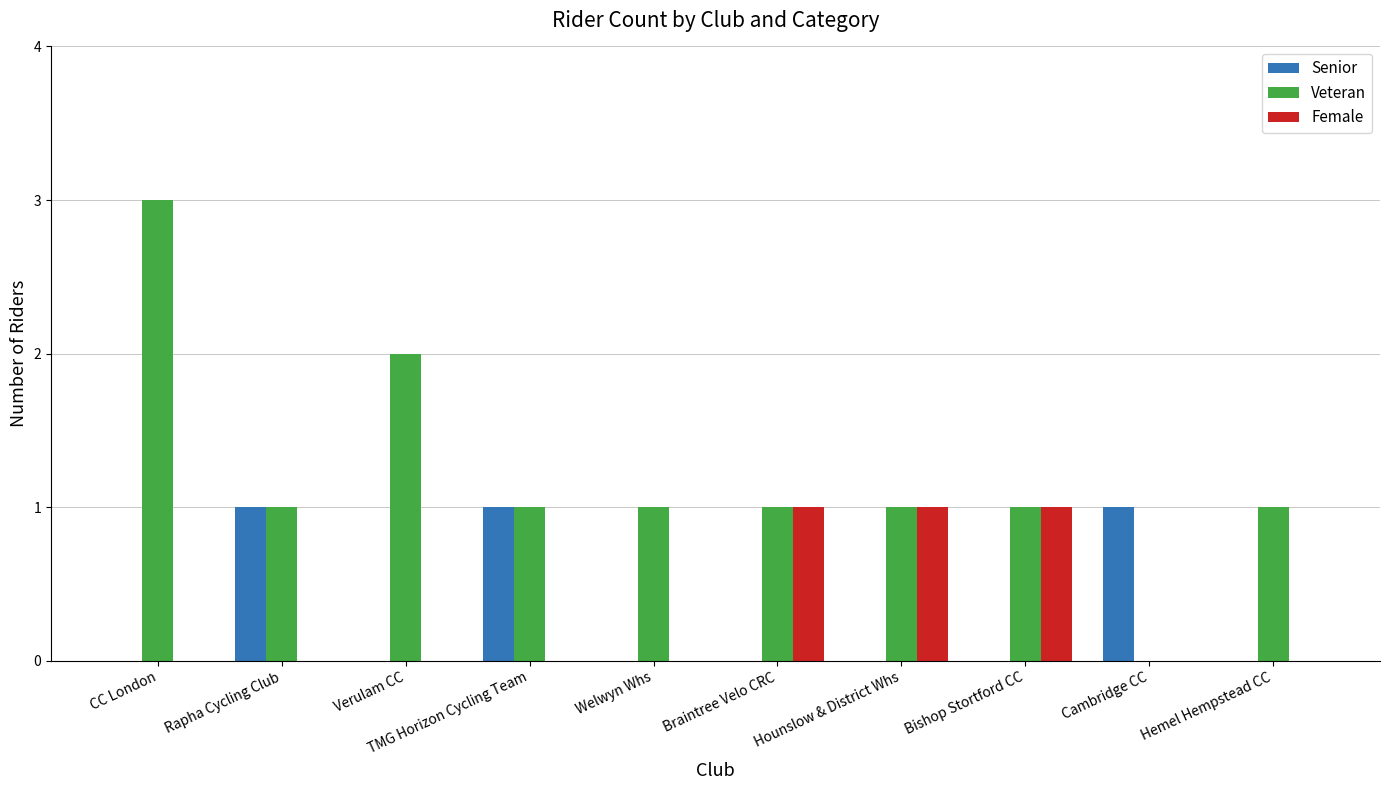

What is the total value across all series at Hounslow & District Whs?

2